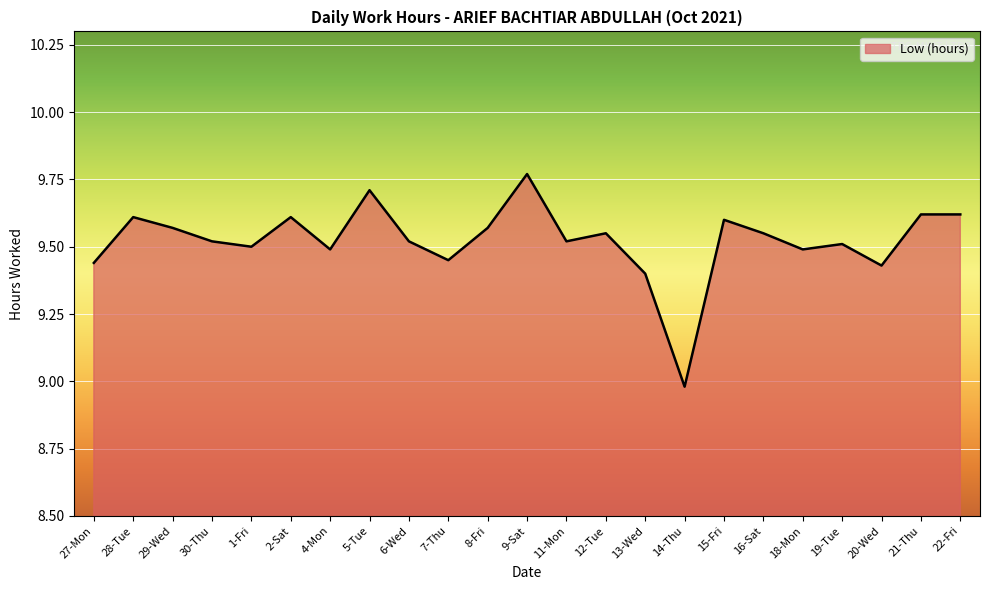

Is it true that the value at 29-Wed is 6.5?

False